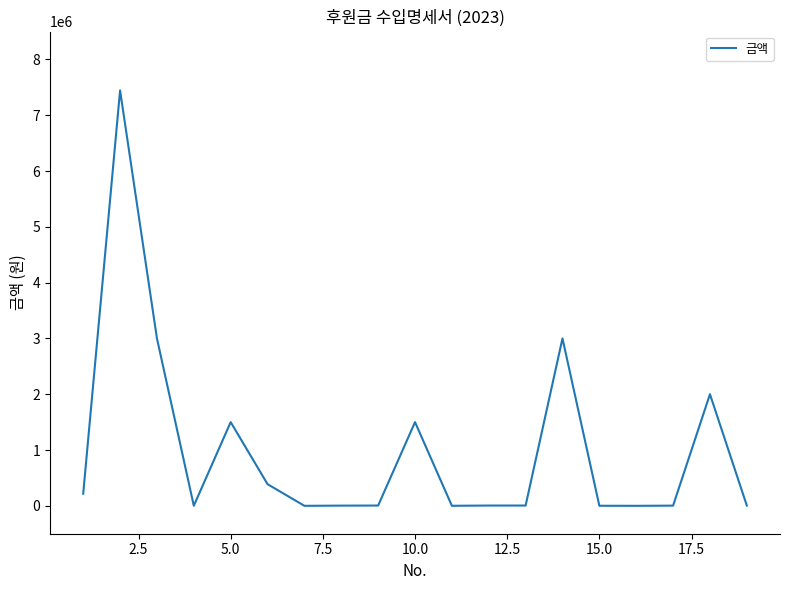

What is the greatest value displayed?

7444126